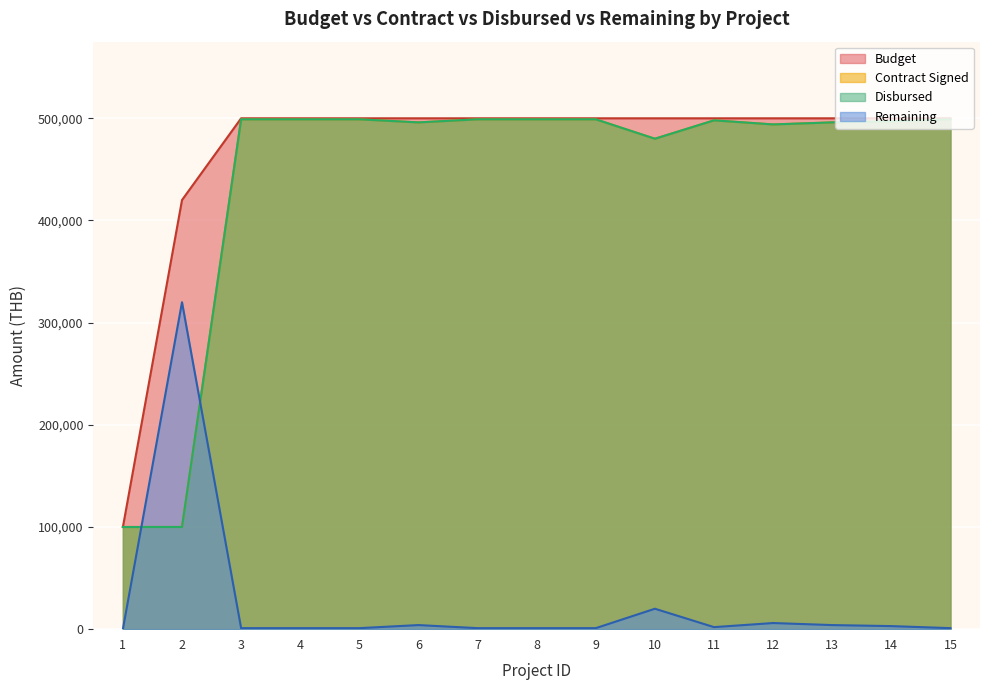

How many distinct data groups are displayed?

4